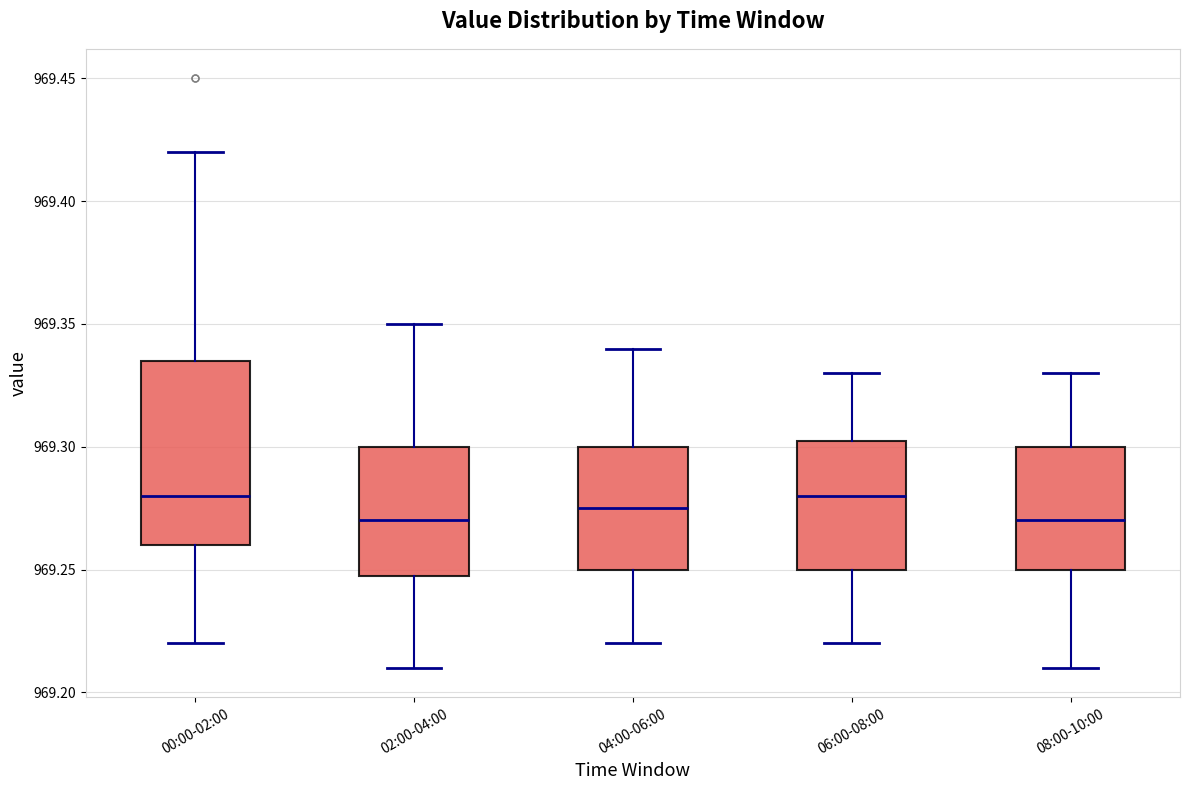

Where does the lower whisker of the box for 04:00-06:00 end on the y-axis? The values are not printed on the chart, so give them approximately, as read against the axis.

969.220